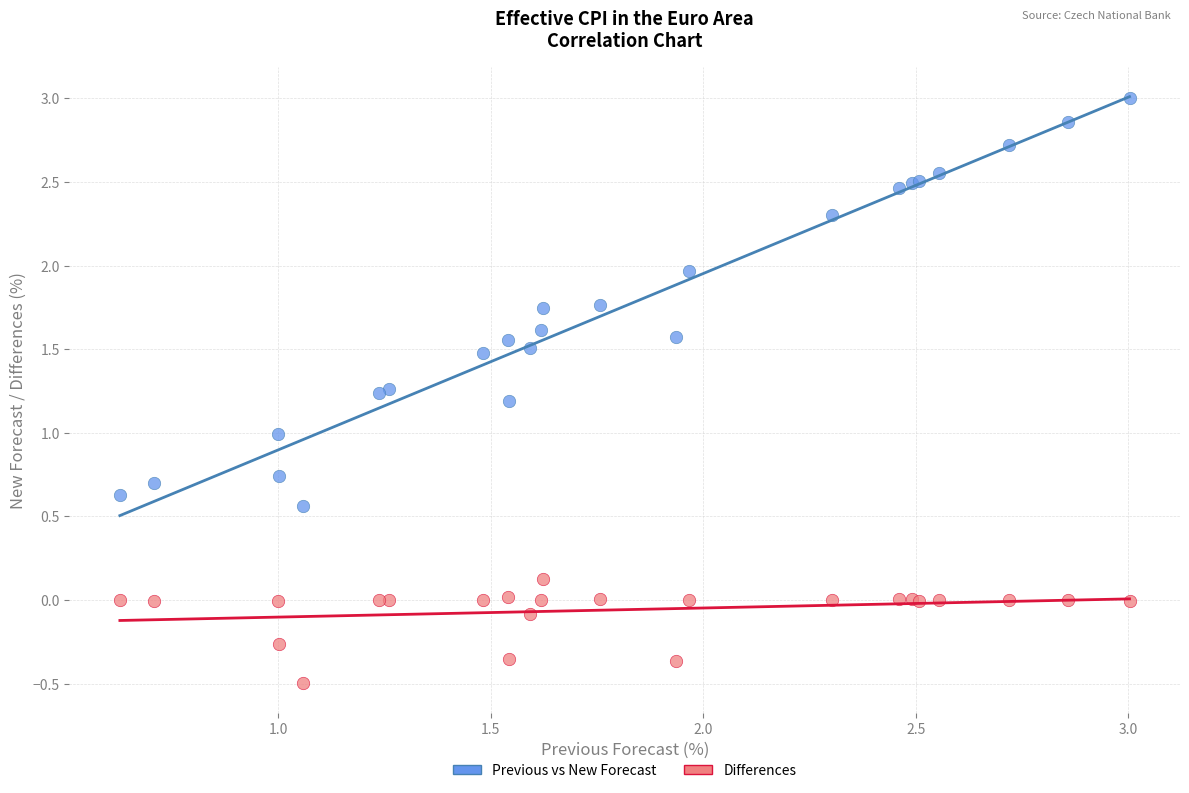

What are all the series names shown in the legend?

Previous vs New Forecast, Differences